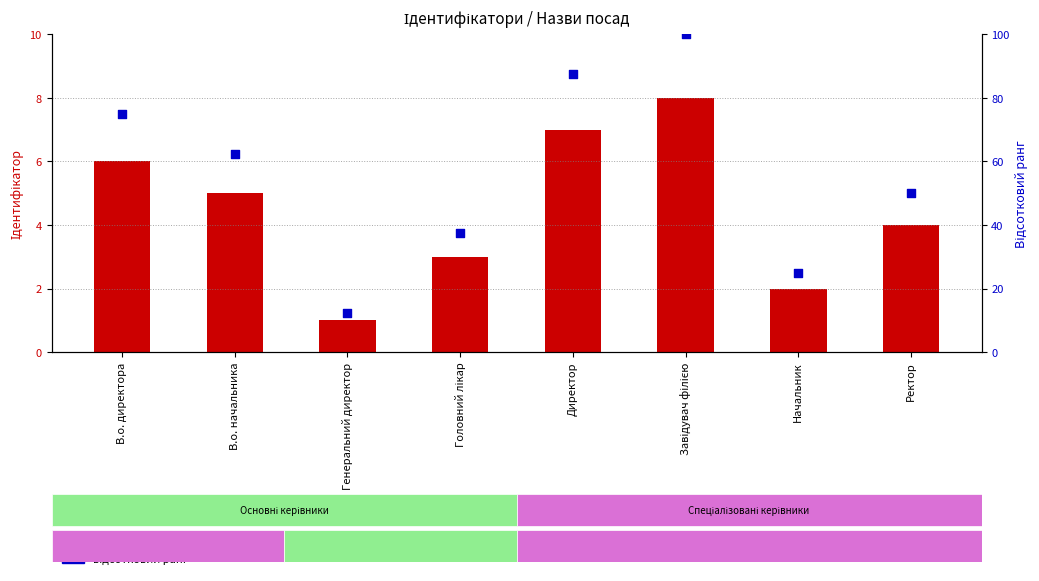

What is the total value across all series at В.о. начальника?

67.5